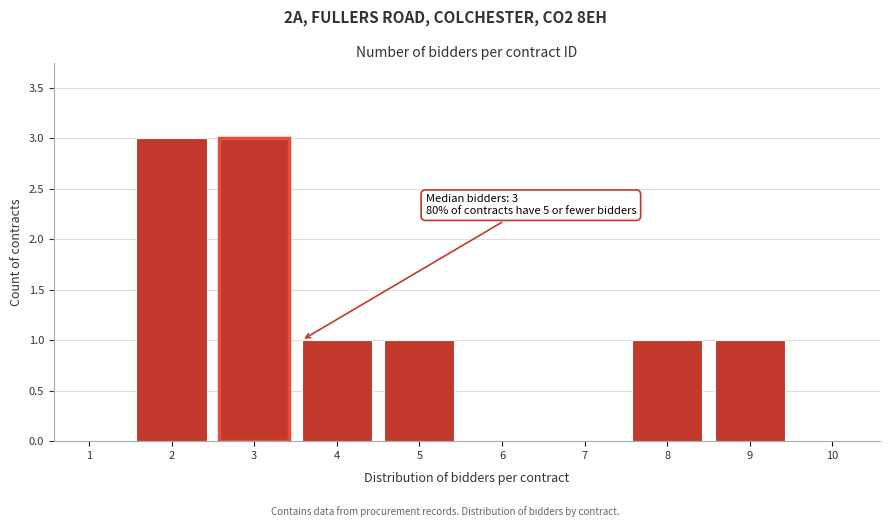

Reading right to left, list all the values displayed in this chart.

10=0	9=1	8=1	7=0	6=0	5=1	4=1	3=3	2=3	1=0